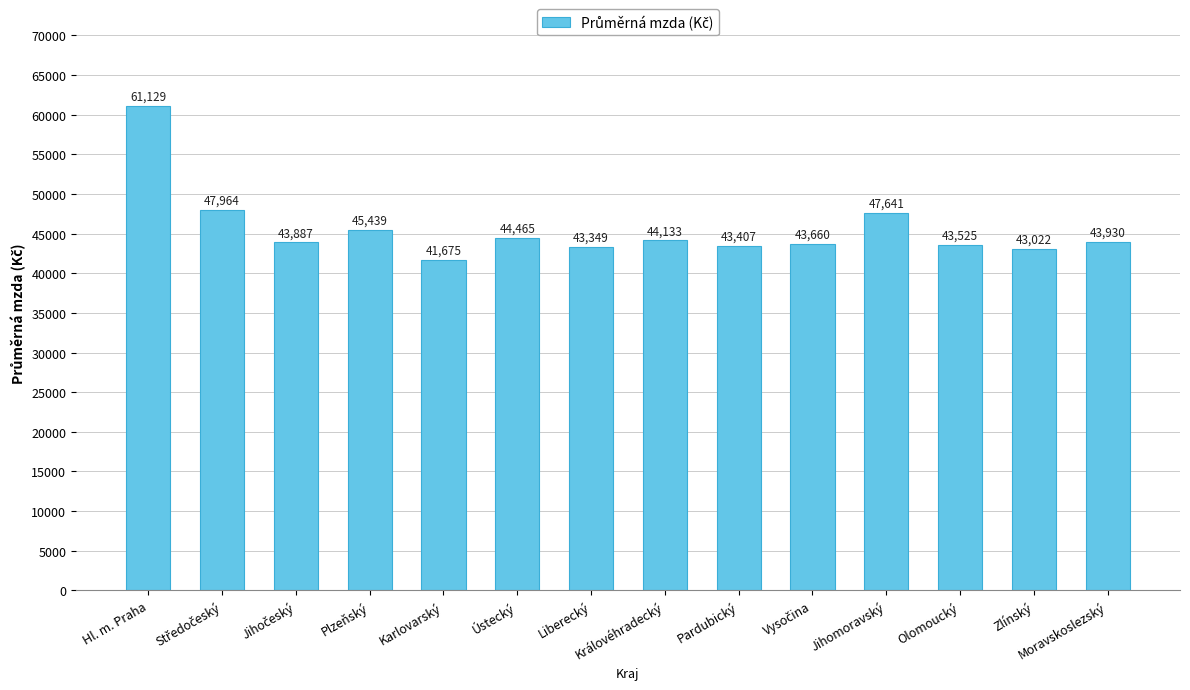

The value at Královéhradecký is 19523. True or false?

False